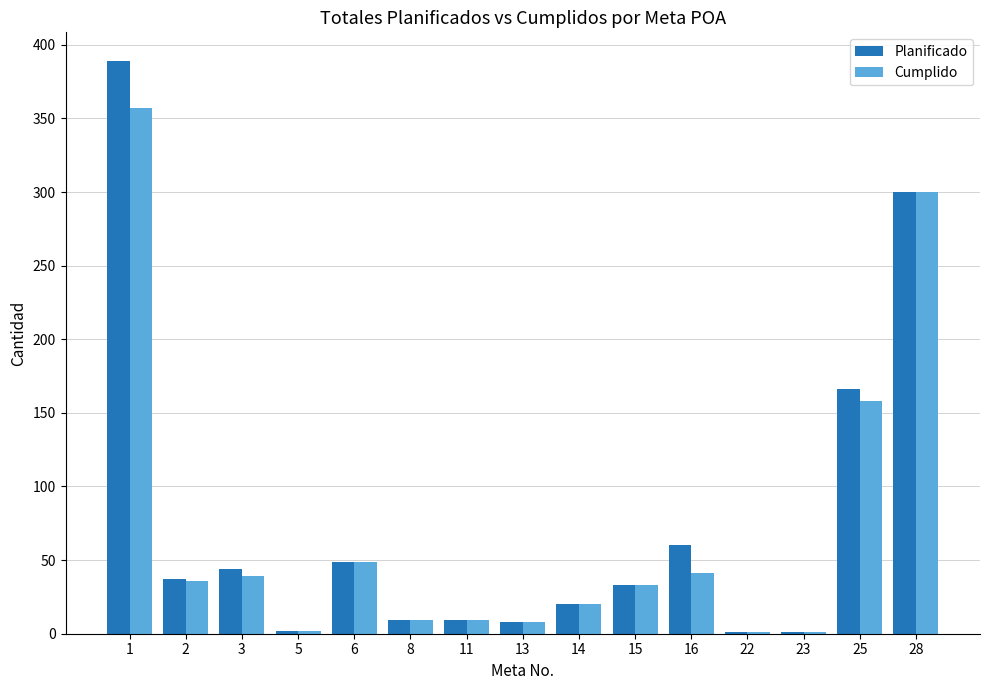

Which series changed the most between 1 and 3?

Planificado